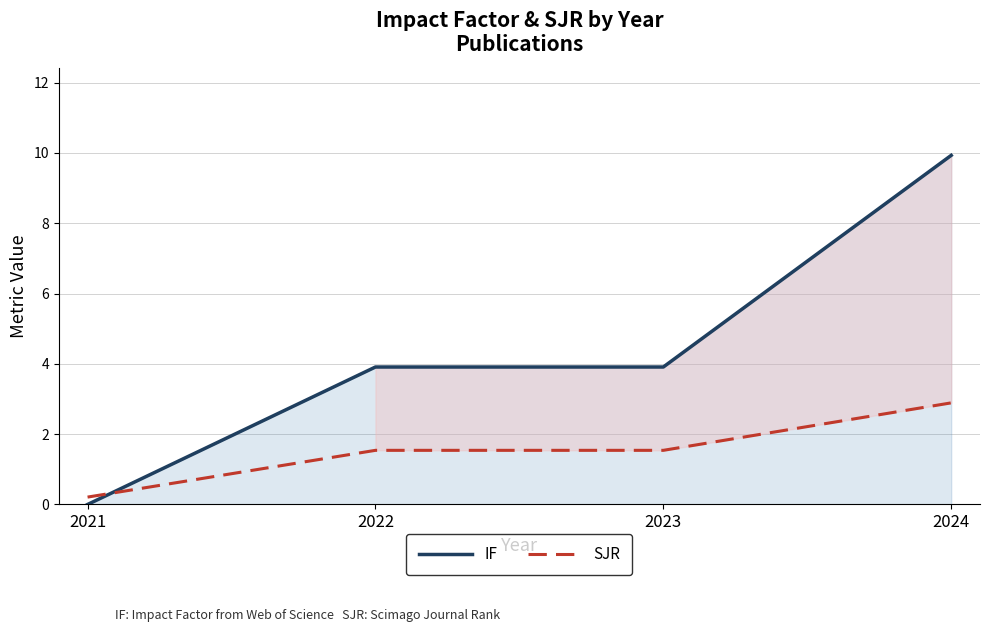

How many lines are shown in the chart?

2